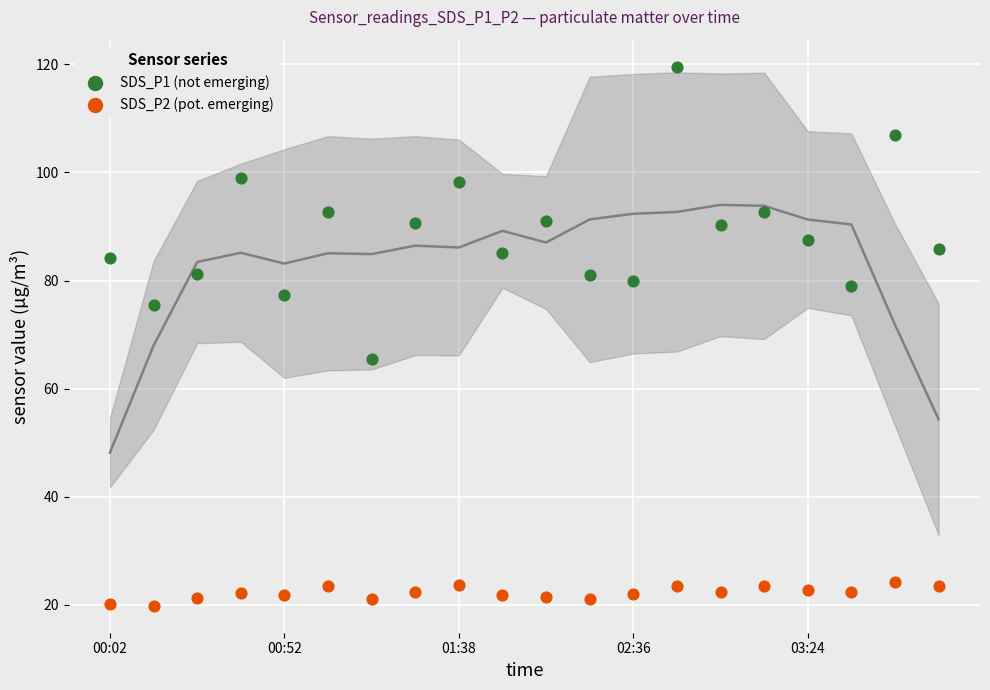

Across all series, what Y value is closest to 69?

65.6